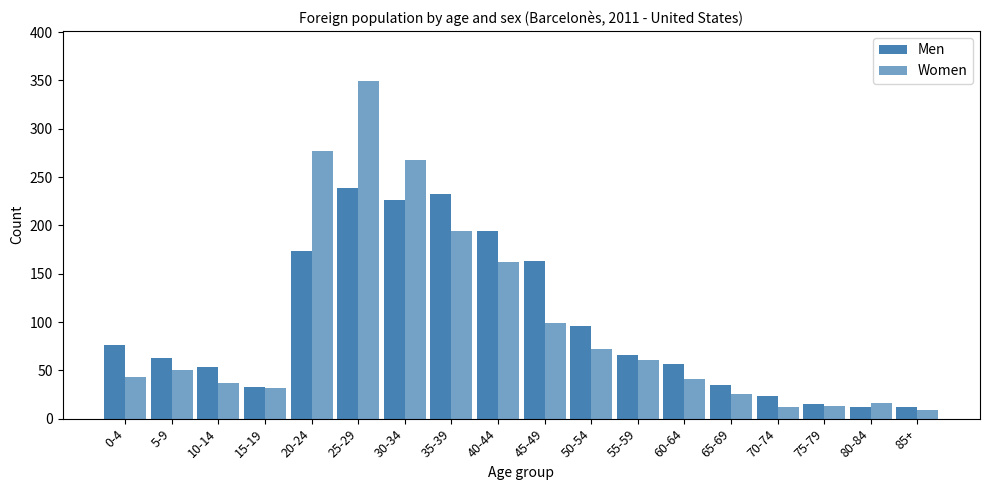

Is the value of Men at 20-24 greater than the value of Women at 60-64?

Yes